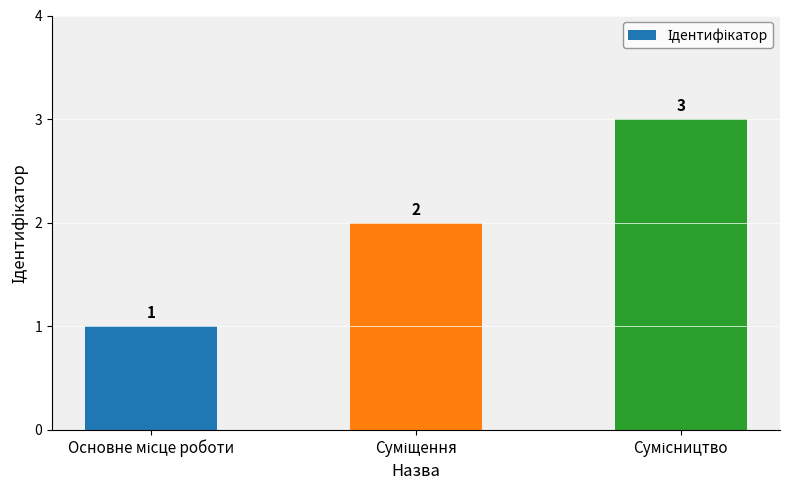

How many values are between 1 and 3?

3